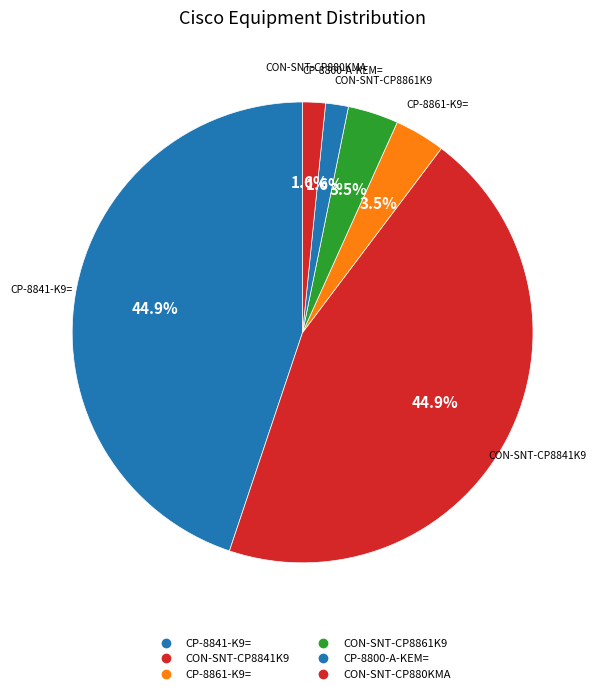

Count the number of slices in the pie.

6